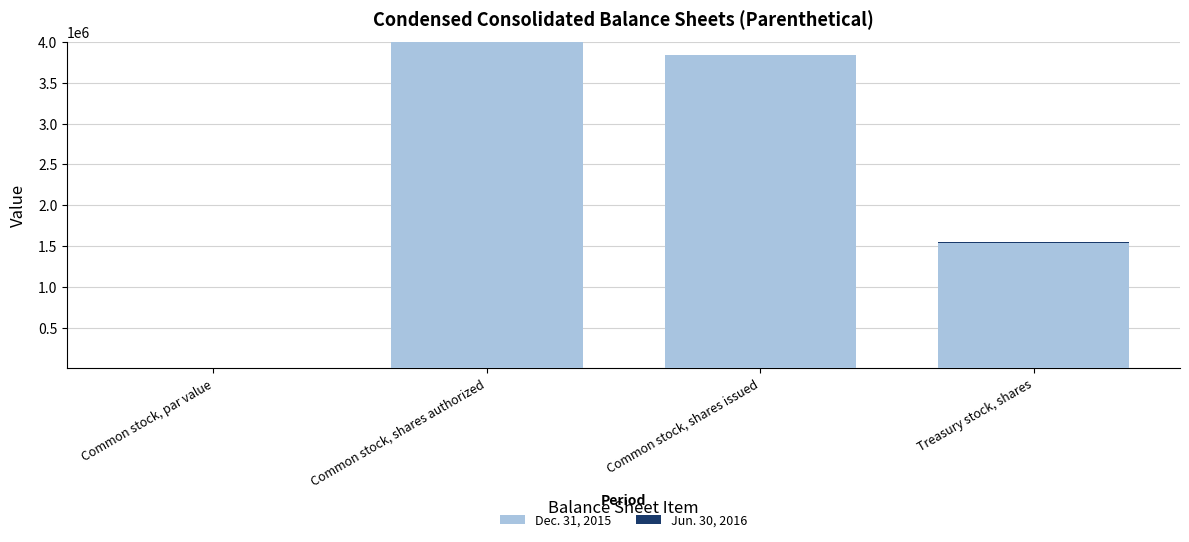

What is the sum of all Dec. 31, 2015 values?

9368110.1